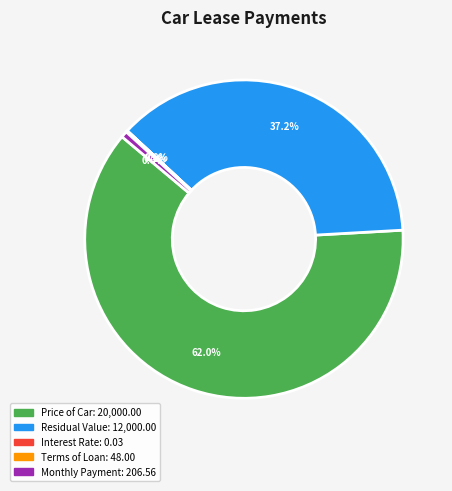

What portion of the pie excludes Residual Value?

62.8%